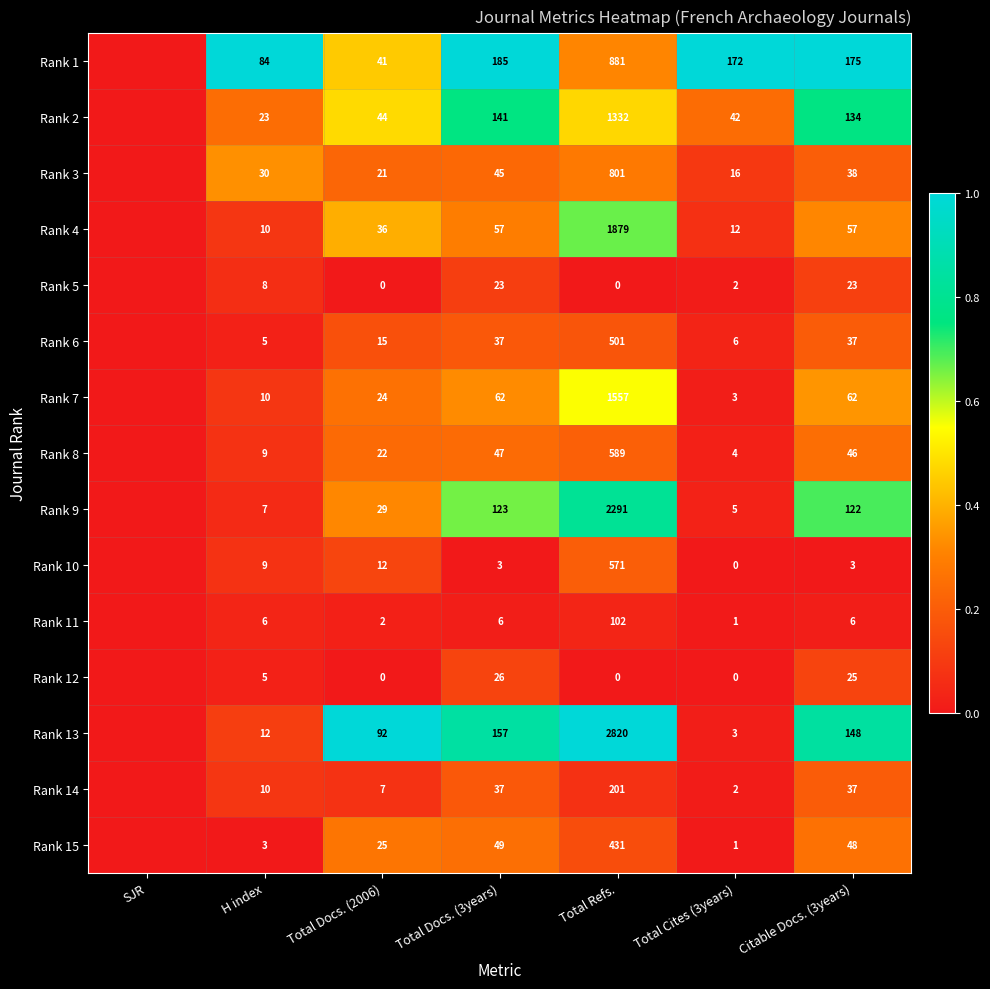

What is the total value across all series at Total Docs. (2006)?

370